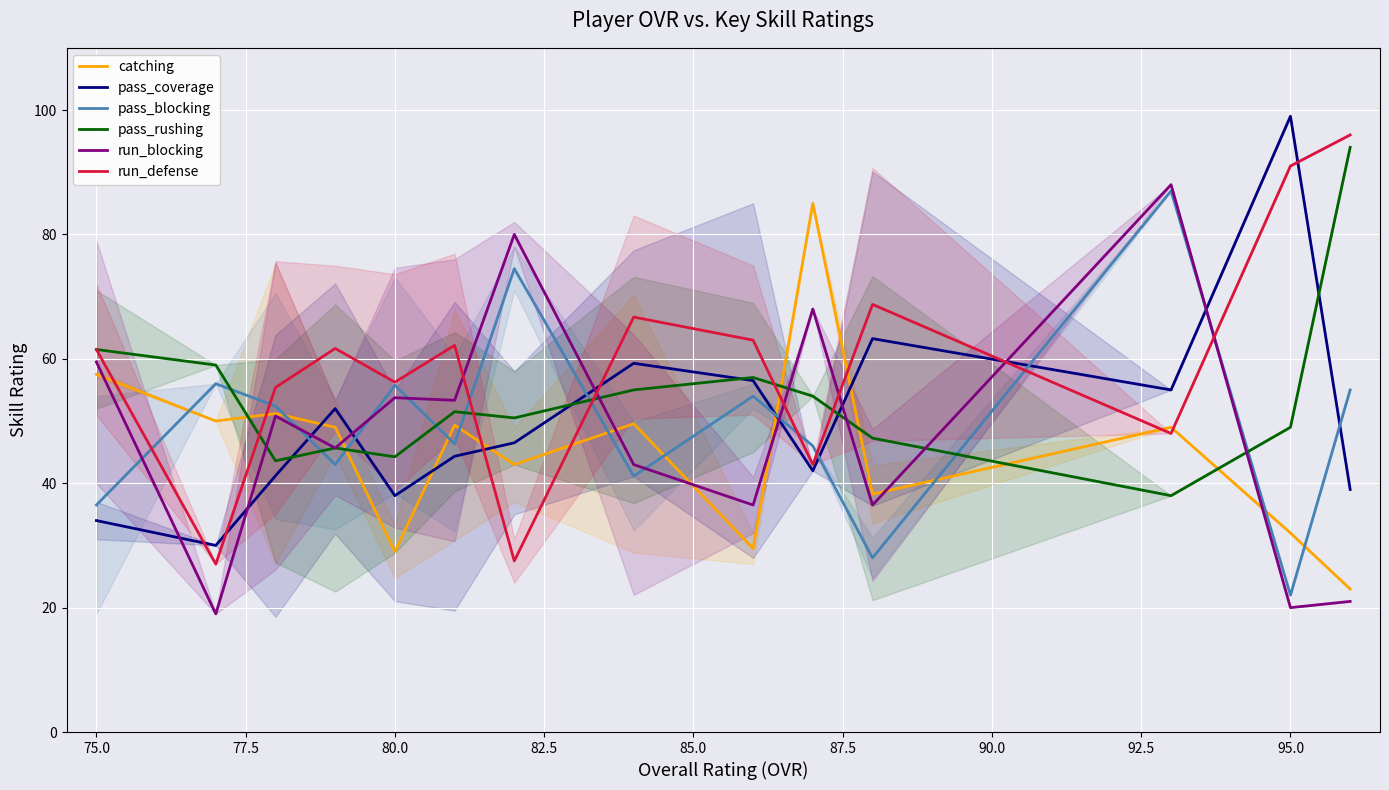

How many values in the run_blocking series are below 50?

7